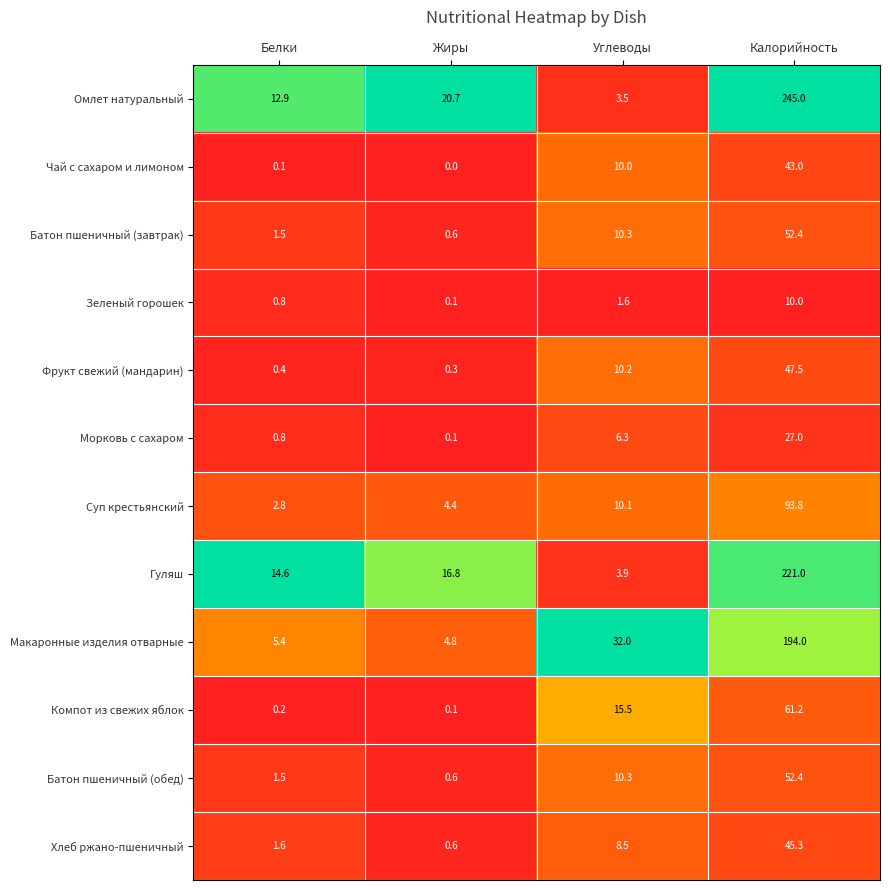

Which series changed the most between Жиры and Калорийность?

Омлет натуральный